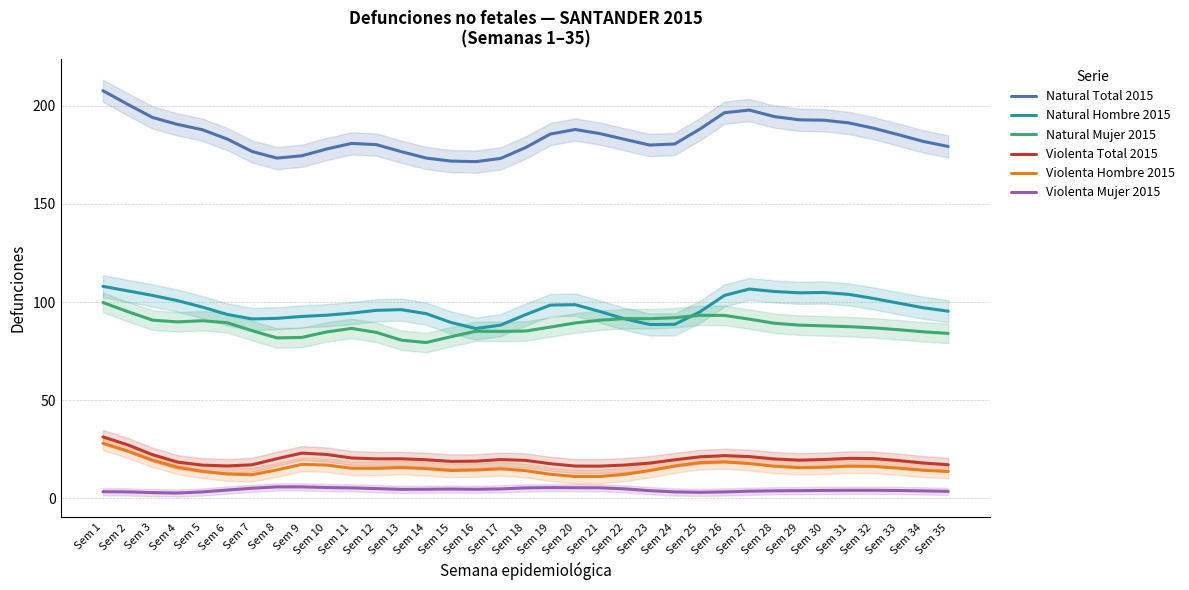

What is the difference between the Violenta Mujer 2015 values at Sem 1 and Sem 3?

0.5